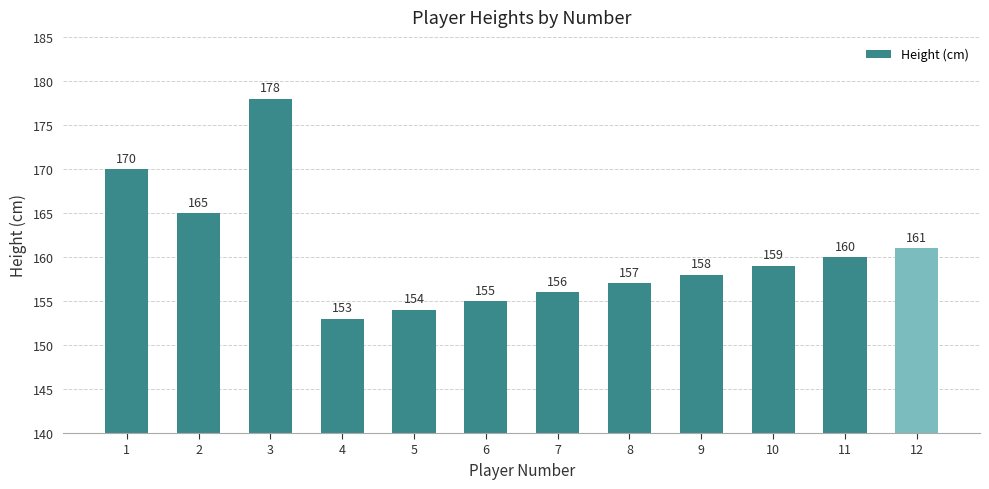

Which label corresponds to the largest value in the chart?

3